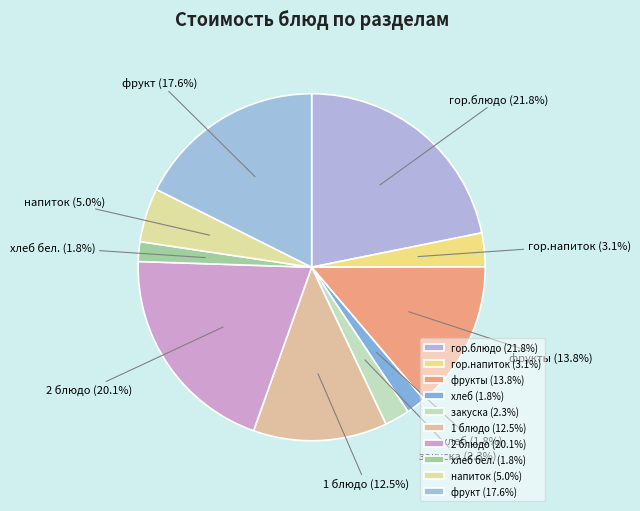

Approximately how many times larger is the value at хлеб compared to гор.напиток?

0.6